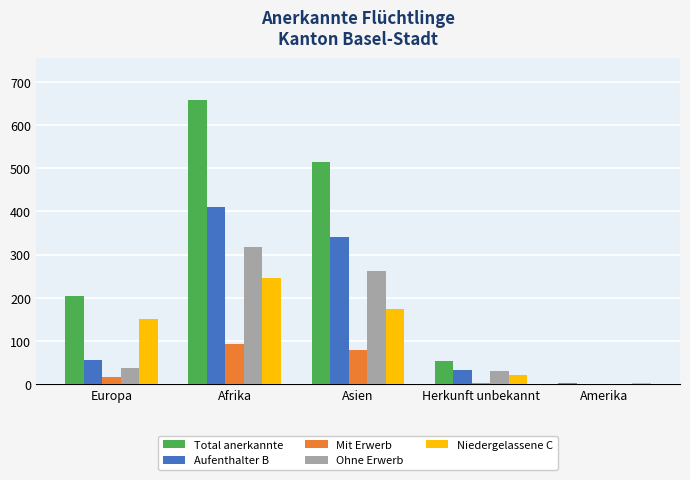

How many groups of bars are there?

5